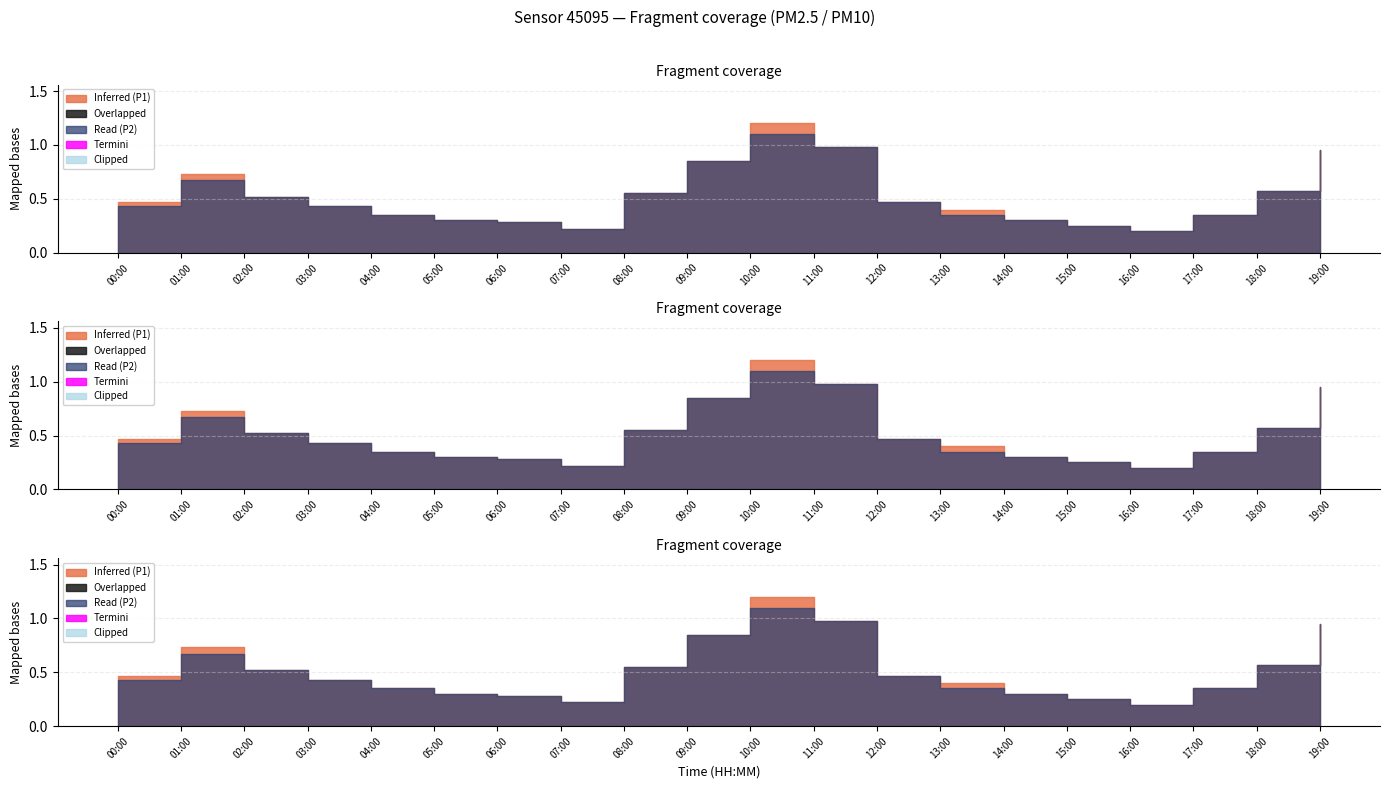

Does the chart have visible grid lines?

Yes